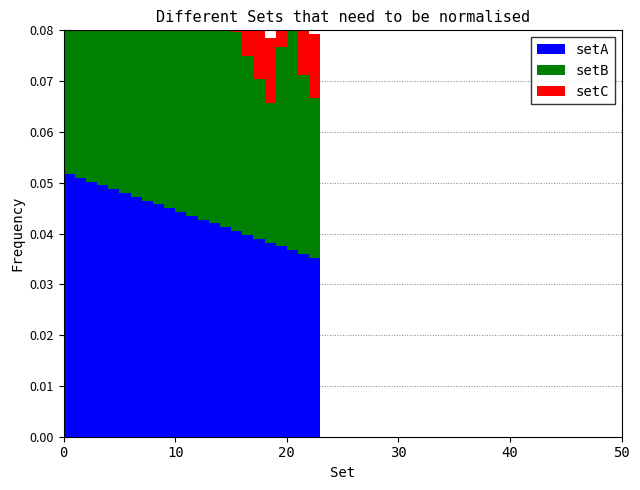

Is the value of setC at 18 greater than the value of setA at 21?

No